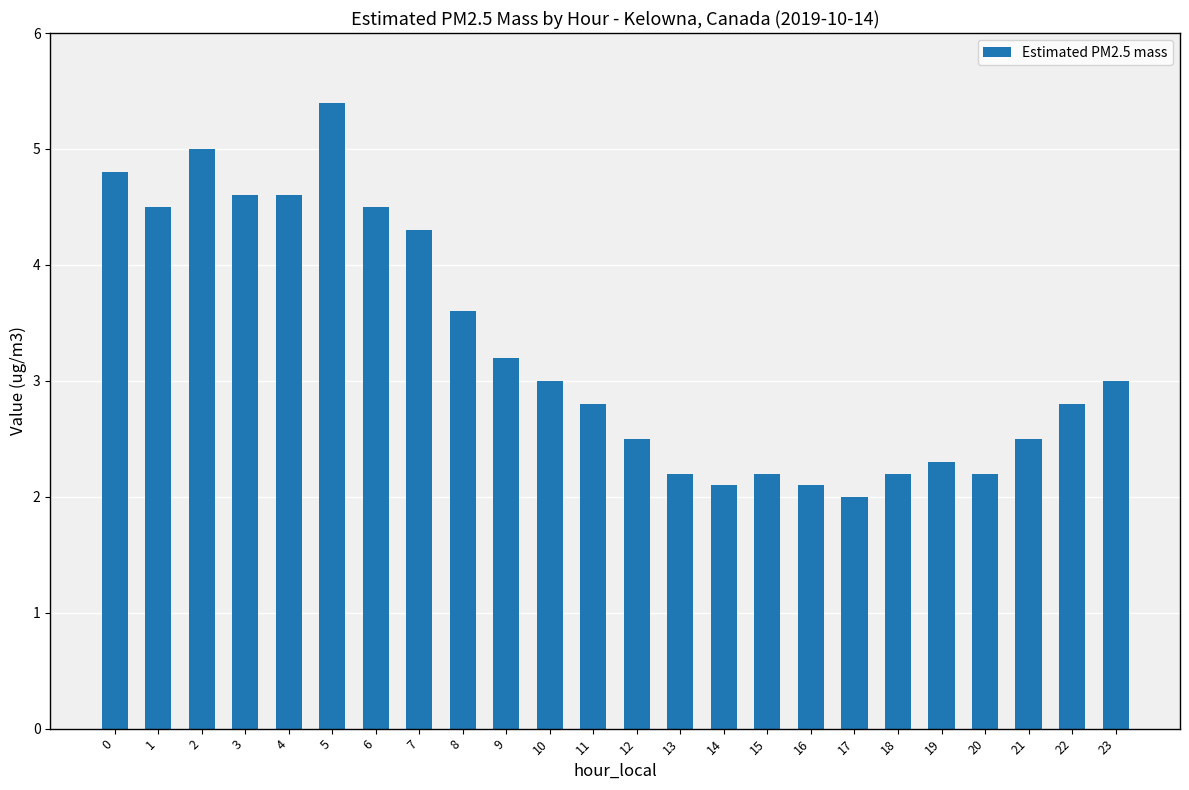

True or false: the data shows 2.2 at 15.

True